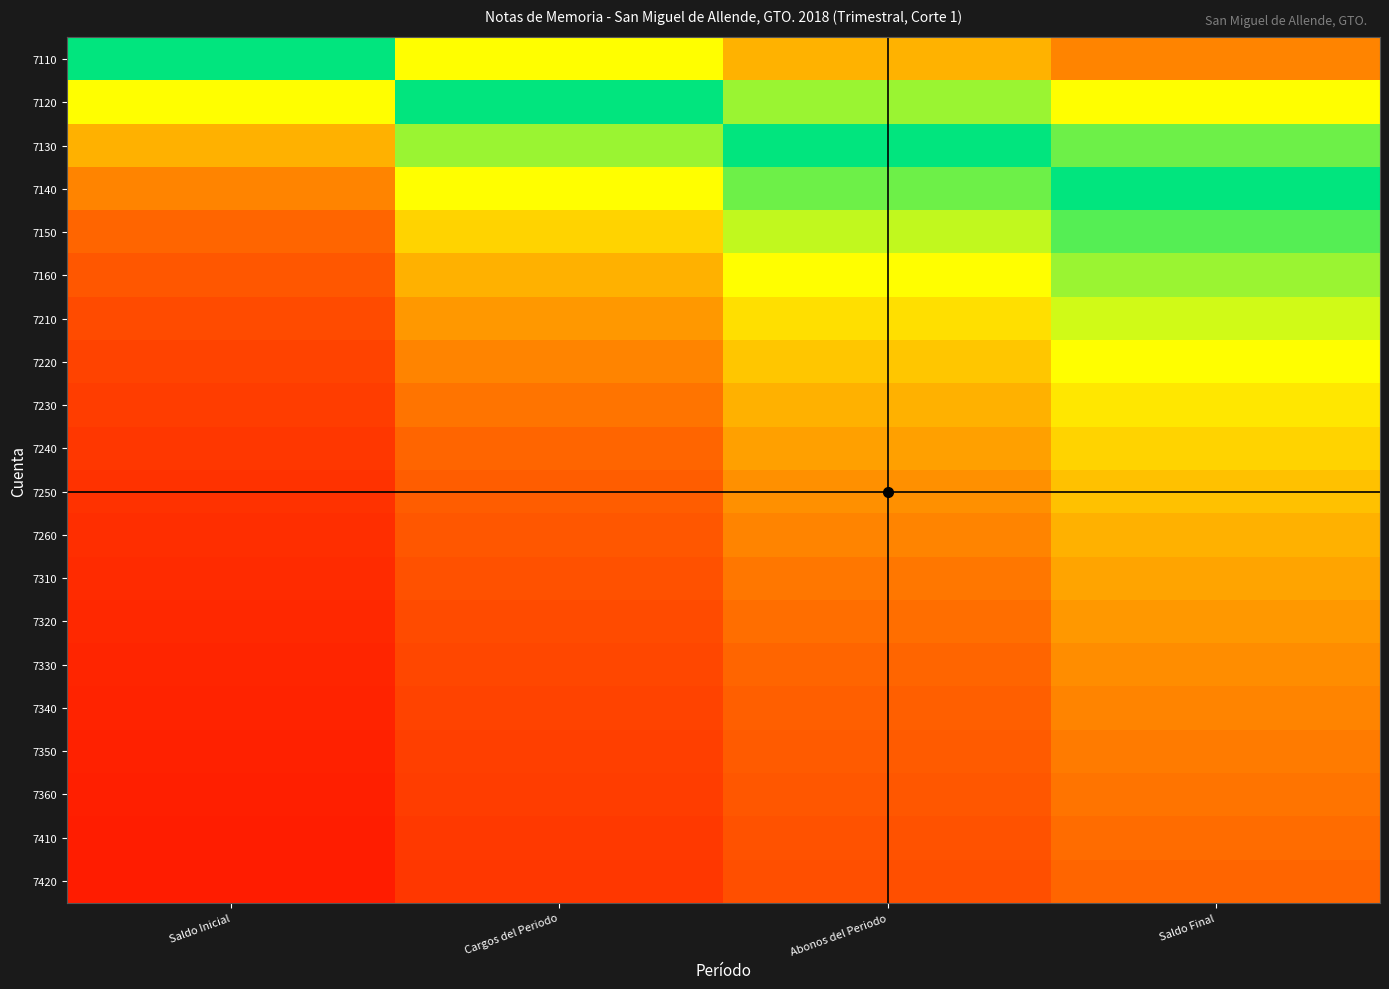

Reading right to left, extract all data points from this chart.

7110: Saldo Final=0.2	Abonos del Periodo=0.2	Cargos del Periodo=0.3	Saldo Inicial=0.5
7120: Saldo Final=0.3	Abonos del Periodo=0.4	Cargos del Periodo=0.5	Saldo Inicial=0.7
7130: Saldo Final=0.4	Abonos del Periodo=0.5	Cargos del Periodo=0.6	Saldo Inicial=0.8
7140: Saldo Final=0.5	Abonos del Periodo=0.6	Cargos del Periodo=0.7	Saldo Inicial=0.8
7150: Saldo Final=0.6	Abonos del Periodo=0.6	Cargos del Periodo=0.7	Saldo Inicial=0.8
7160: Saldo Final=0.6	Abonos del Periodo=0.7	Cargos del Periodo=0.8	Saldo Inicial=0.9
7210: Saldo Final=0.6	Abonos del Periodo=0.7	Cargos del Periodo=0.8	Saldo Inicial=0.9
7220: Saldo Final=0.7	Abonos del Periodo=0.7	Cargos del Periodo=0.8	Saldo Inicial=0.9
7230: Saldo Final=0.7	Abonos del Periodo=0.8	Cargos del Periodo=0.8	Saldo Inicial=0.9
7240: Saldo Final=0.7	Abonos del Periodo=0.8	Cargos del Periodo=0.8	Saldo Inicial=0.9
7250: Saldo Final=0.7	Abonos del Periodo=0.8	Cargos del Periodo=0.8	Saldo Inicial=0.9
7260: Saldo Final=0.8	Abonos del Periodo=0.8	Cargos del Periodo=0.9	Saldo Inicial=0.9
7310: Saldo Final=0.8	Abonos del Periodo=0.8	Cargos del Periodo=0.9	Saldo Inicial=0.9
7320: Saldo Final=0.8	Abonos del Periodo=0.8	Cargos del Periodo=0.9	Saldo Inicial=0.9
7330: Saldo Final=0.8	Abonos del Periodo=0.8	Cargos del Periodo=0.9	Saldo Inicial=0.9
7340: Saldo Final=0.8	Abonos del Periodo=0.8	Cargos del Periodo=0.9	Saldo Inicial=0.9
7350: Saldo Final=0.8	Abonos del Periodo=0.8	Cargos del Periodo=0.9	Saldo Inicial=0.9
7360: Saldo Final=0.8	Abonos del Periodo=0.9	Cargos del Periodo=0.9	Saldo Inicial=0.9
7410: Saldo Final=0.8	Abonos del Periodo=0.9	Cargos del Periodo=0.9	Saldo Inicial=0.9
7420: Saldo Final=0.8	Abonos del Periodo=0.9	Cargos del Periodo=0.9	Saldo Inicial=1.0